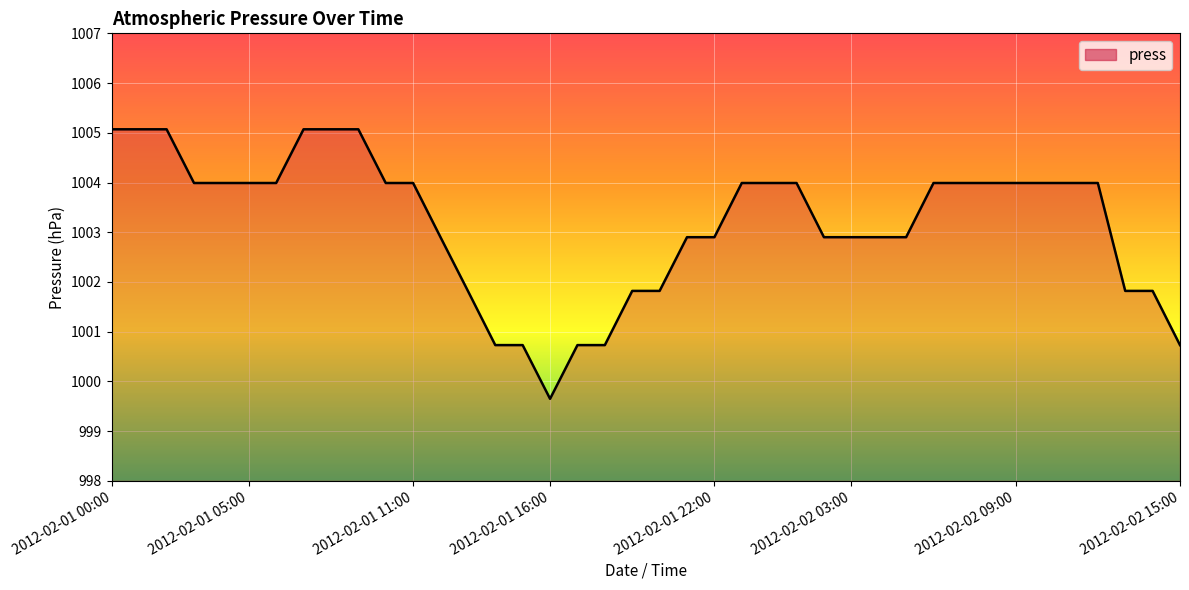

What is the greatest value displayed?

1005.1